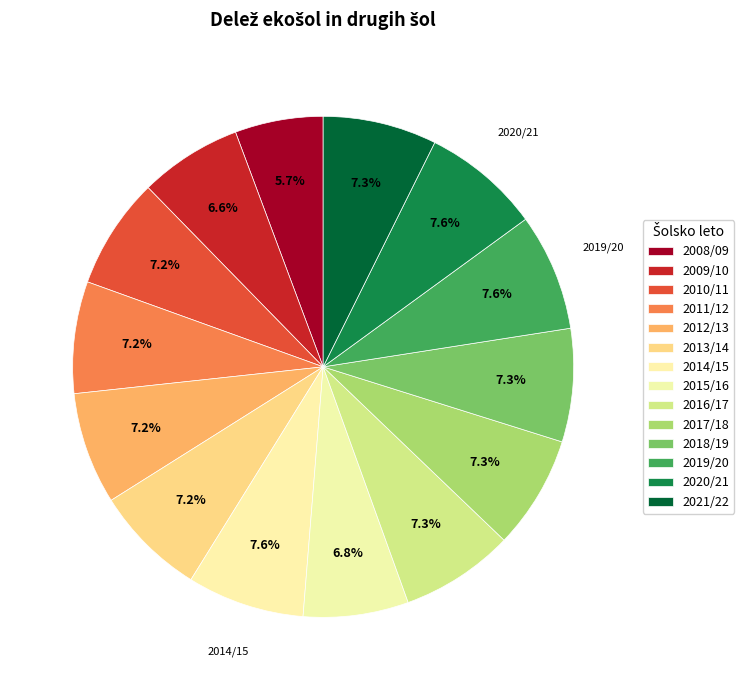

Is it true that 2018/19 is 19% of the pie?

False